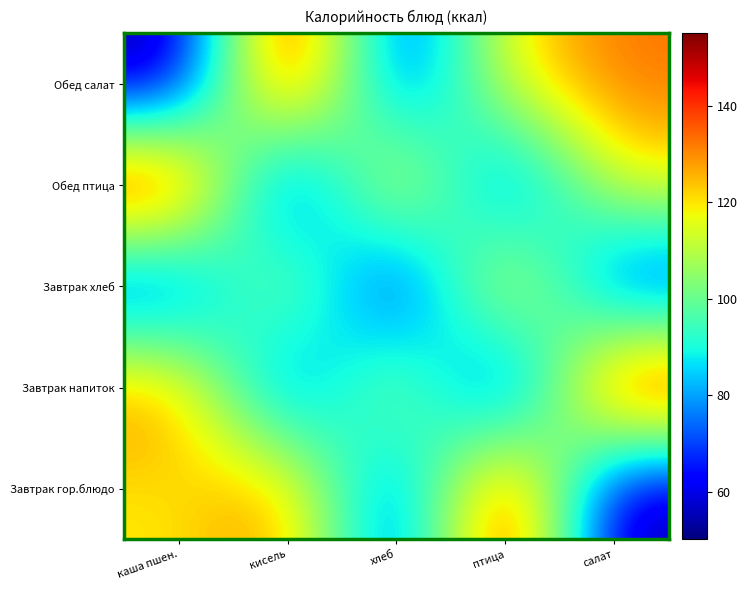

At how many categories does at least one series exceed 146?

4